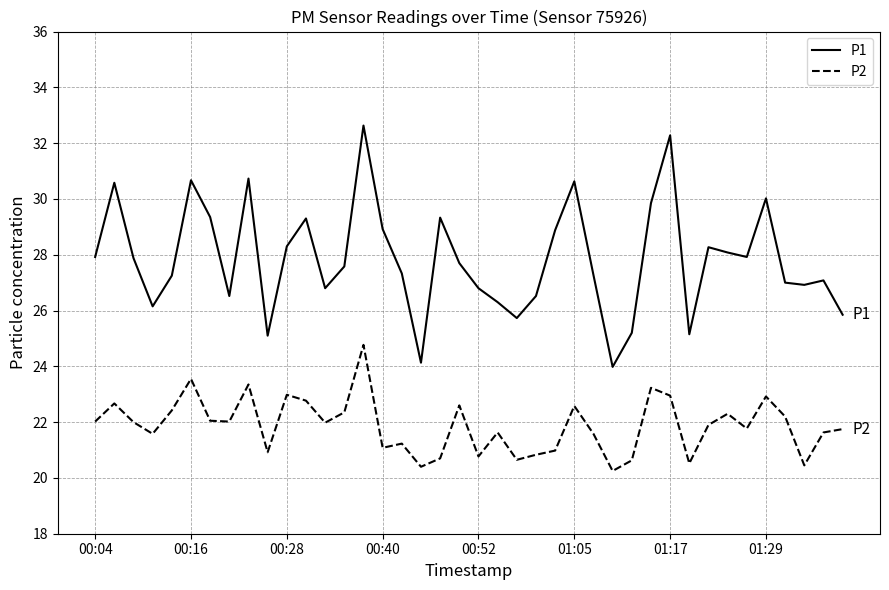

Which series has the widest spread of values?

P1